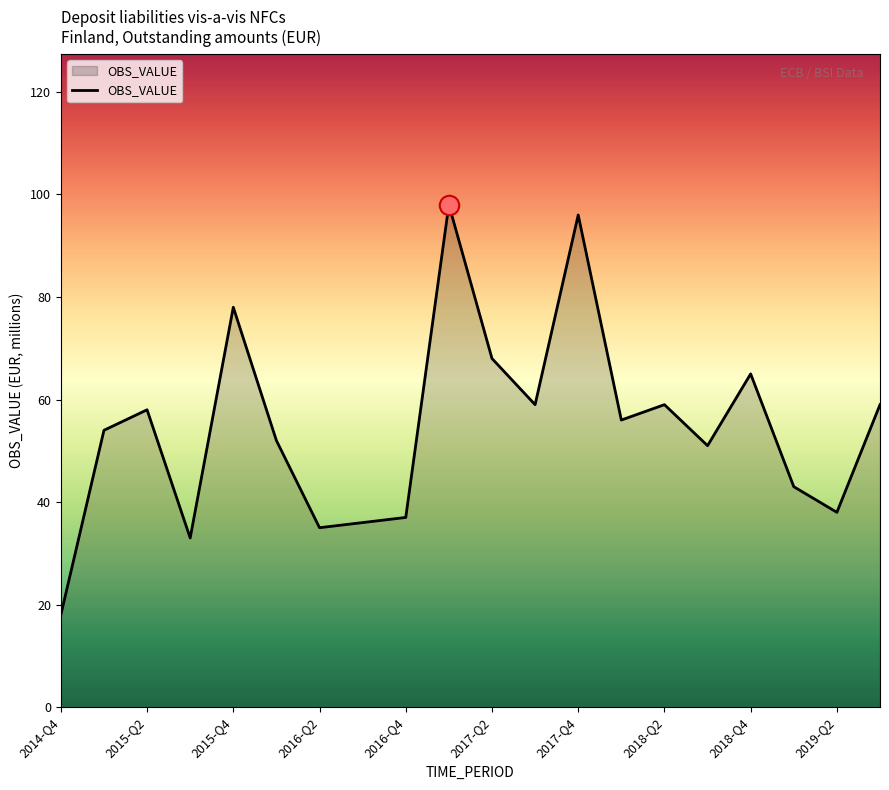

How many categories are shown in the chart?

20